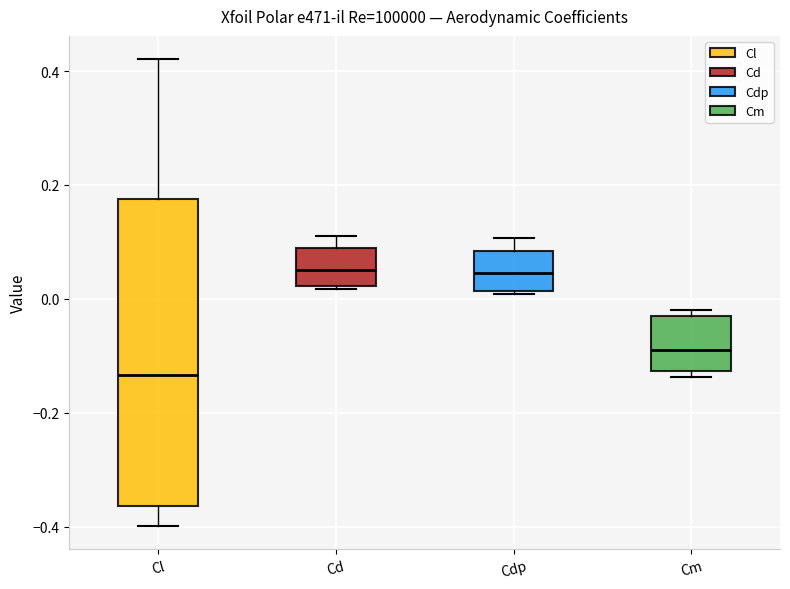

Where does the median line of the box for Cd sit on the y-axis? The values are not printed on the chart, so give them approximately, as read against the axis.

0.04